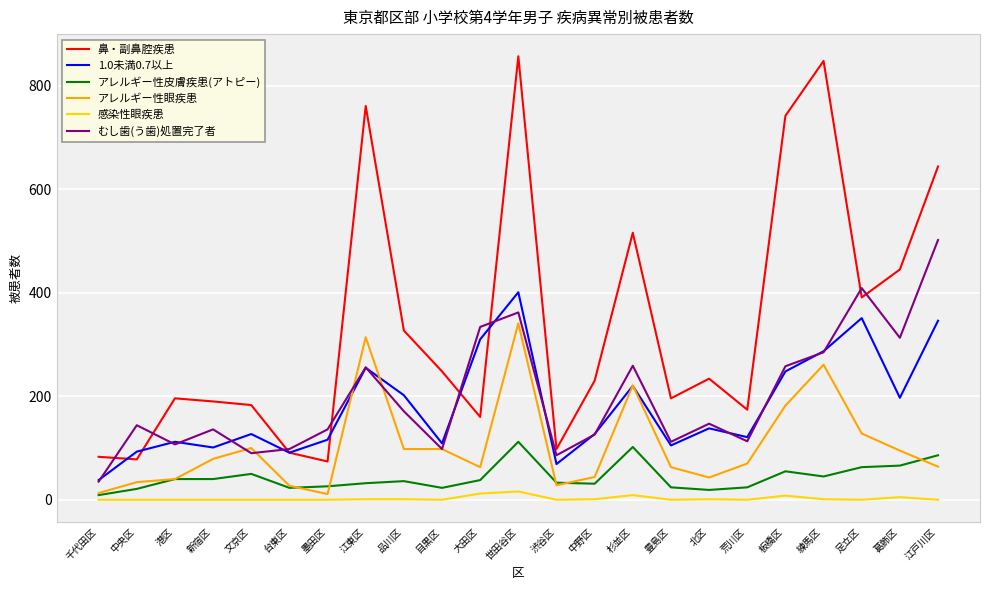

Is it true that アレルギー性皮膚疾患(アトピー) equals 23 at 目黒区?

True